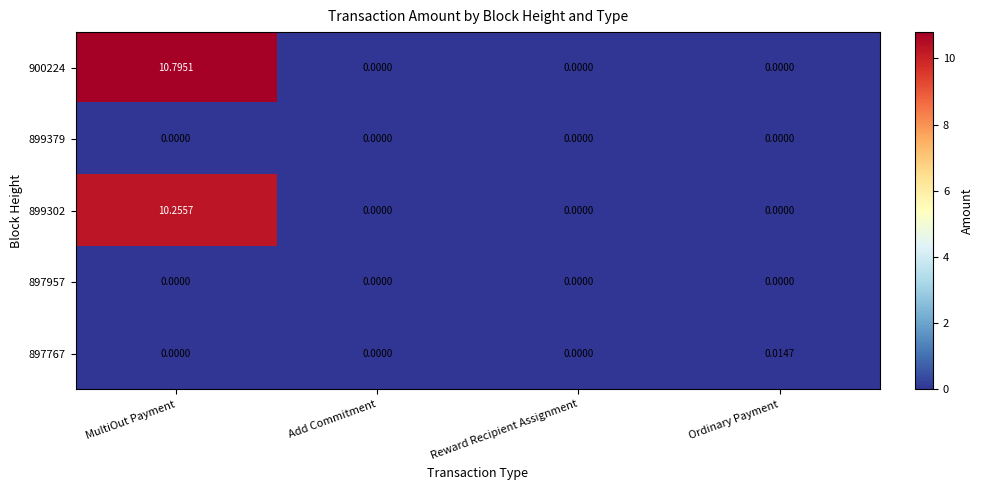

At which category is the sum across all series the highest?

MultiOut Payment